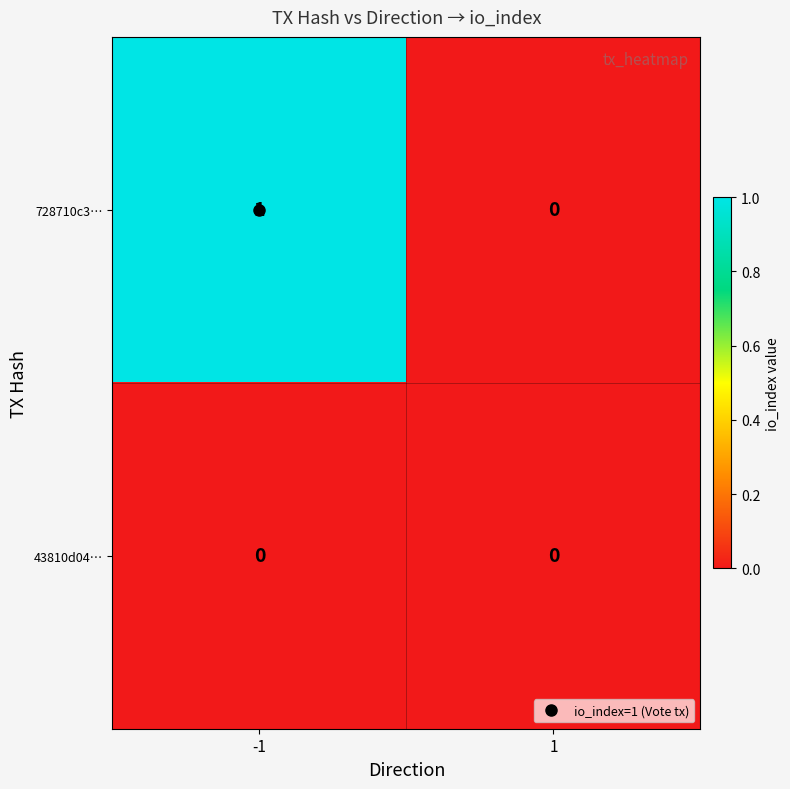

Rank the categories by 728710c3… value from highest to lowest.

-1, 1